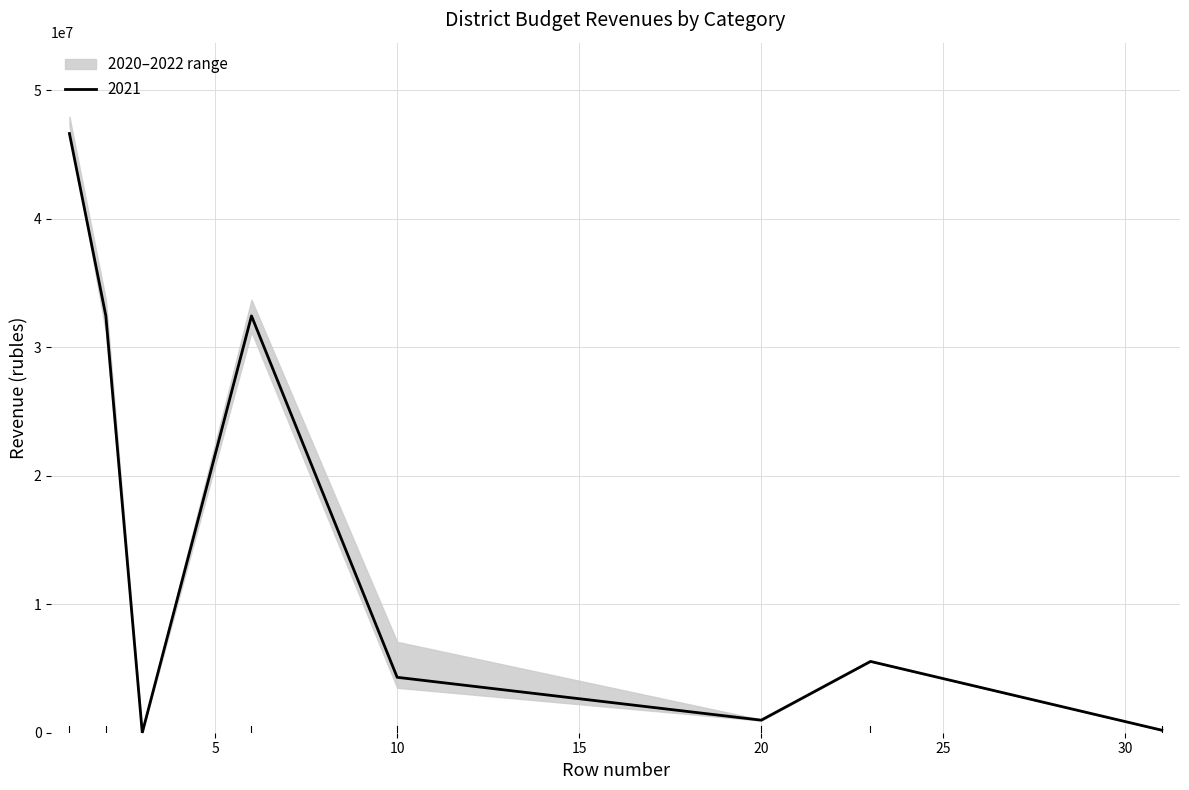

What is the sum of the 2022 values at 10 and 23?

9042794